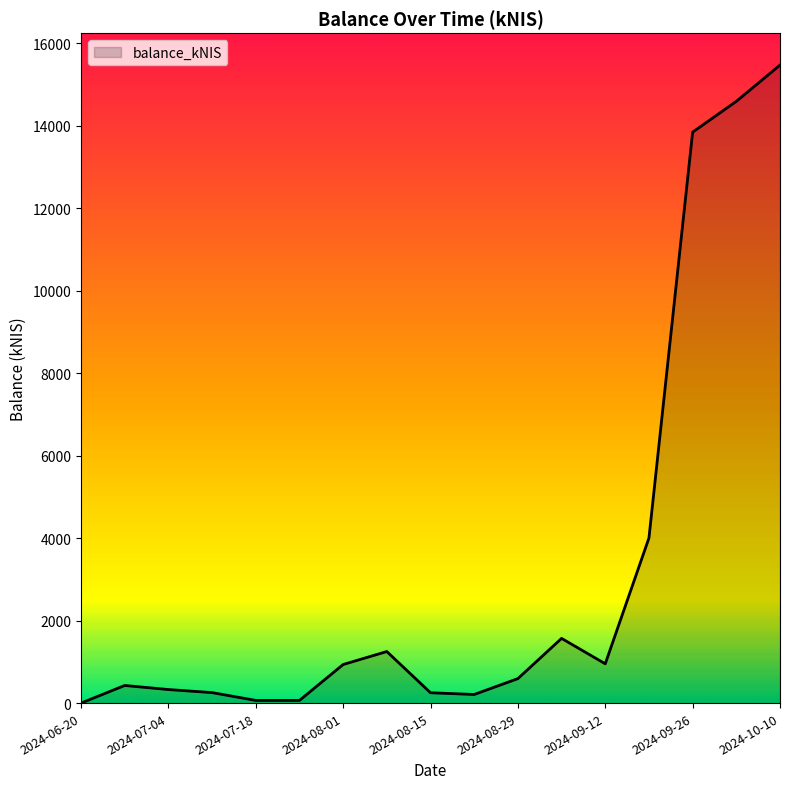

What is the difference between the maximum and minimum values?

15476.3